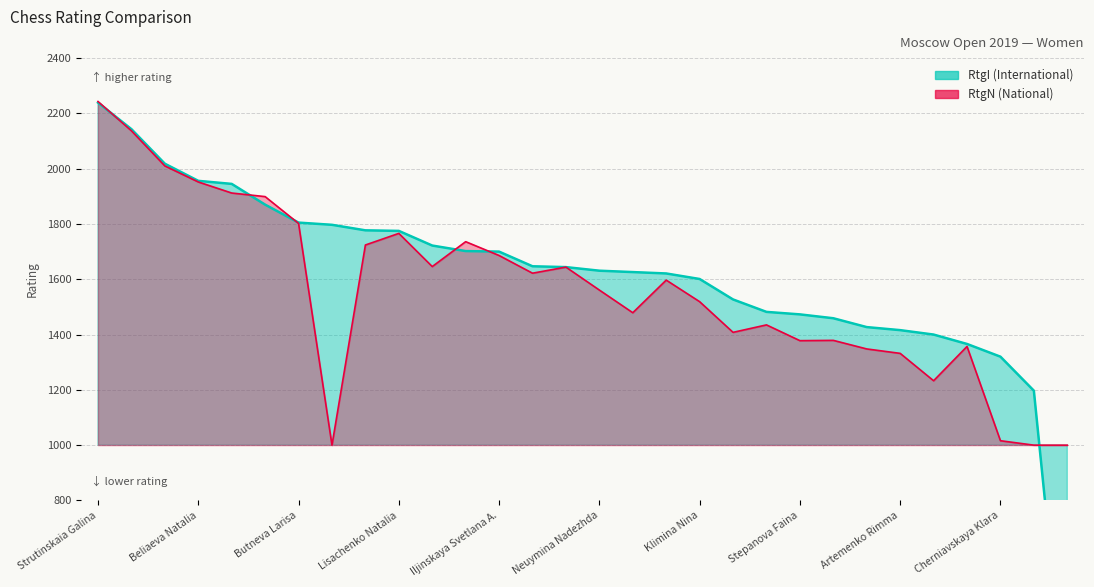

True or false: RtgI has a value of 2586 at Chernenko Tatyana.

False